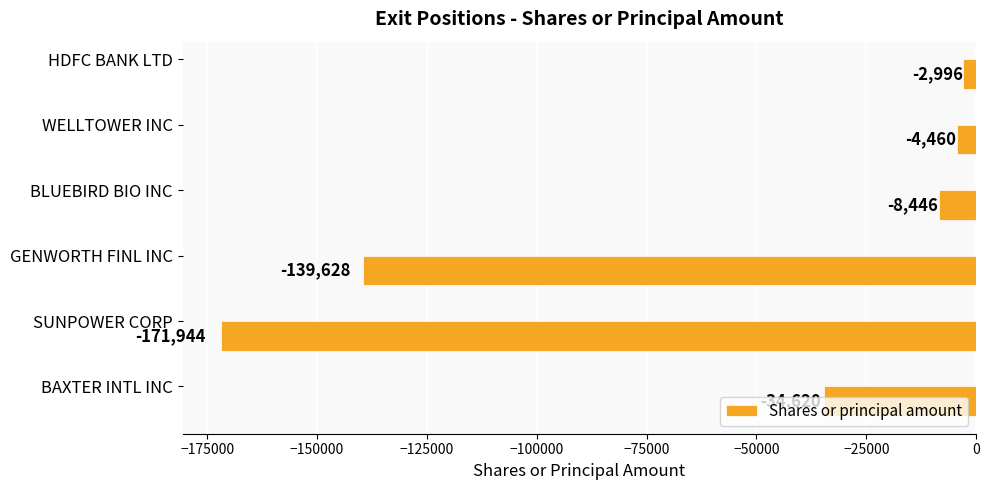

List the labels in order of value, largest first.

HDFC BANK LTD, WELLTOWER INC, BLUEBIRD BIO INC, BAXTER INTL INC, GENWORTH FINL INC, SUNPOWER CORP